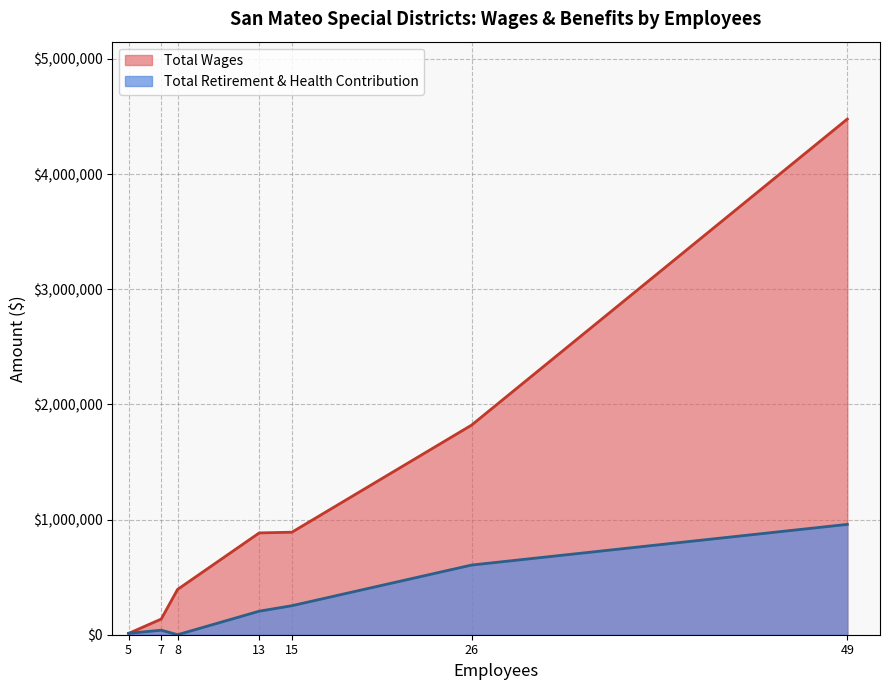

At which label is Total Wages closest to 2244495?

26